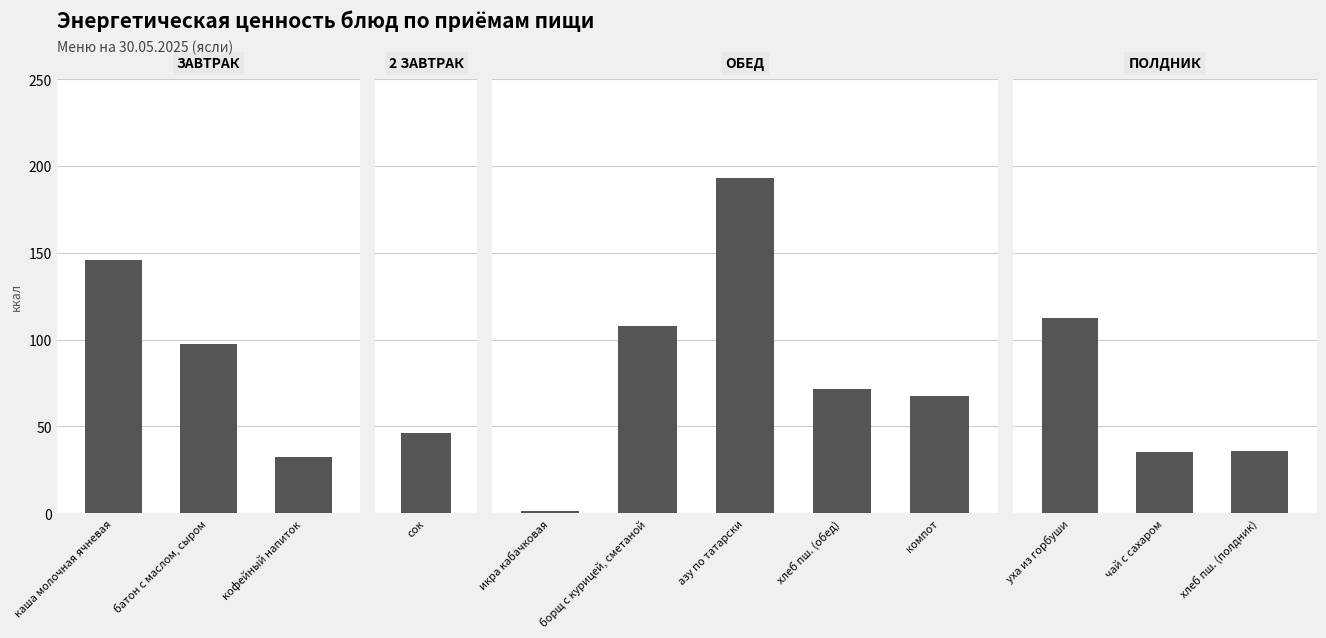

At which category does the chart reach its peak across all series?

азу по татарски с мясом